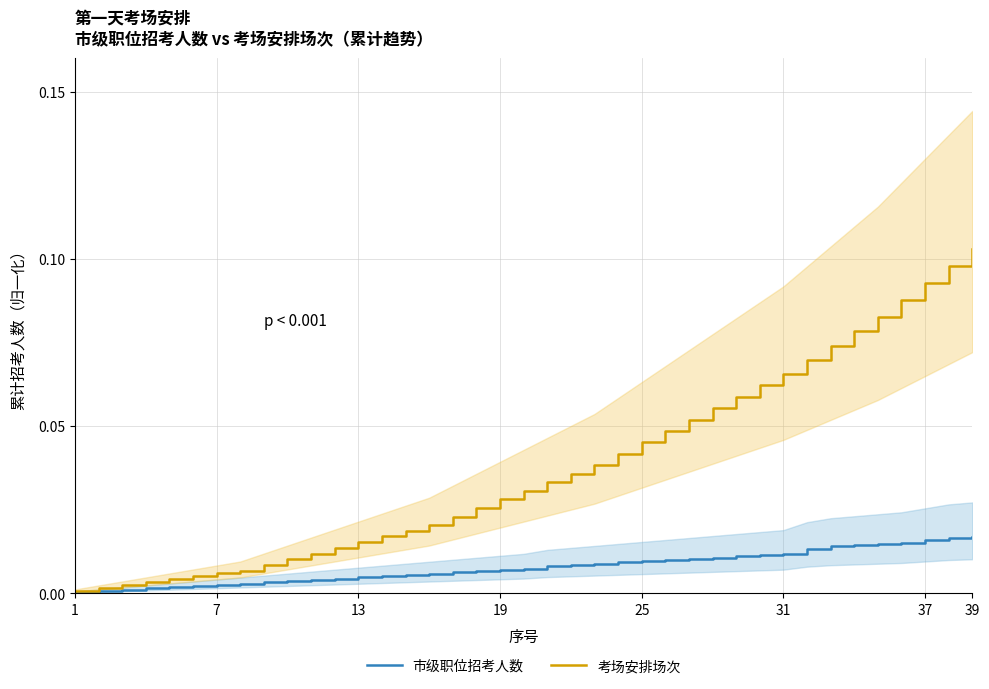

List the series in order of their peak value, lowest first.

市级职位招考人数, 考场安排场次